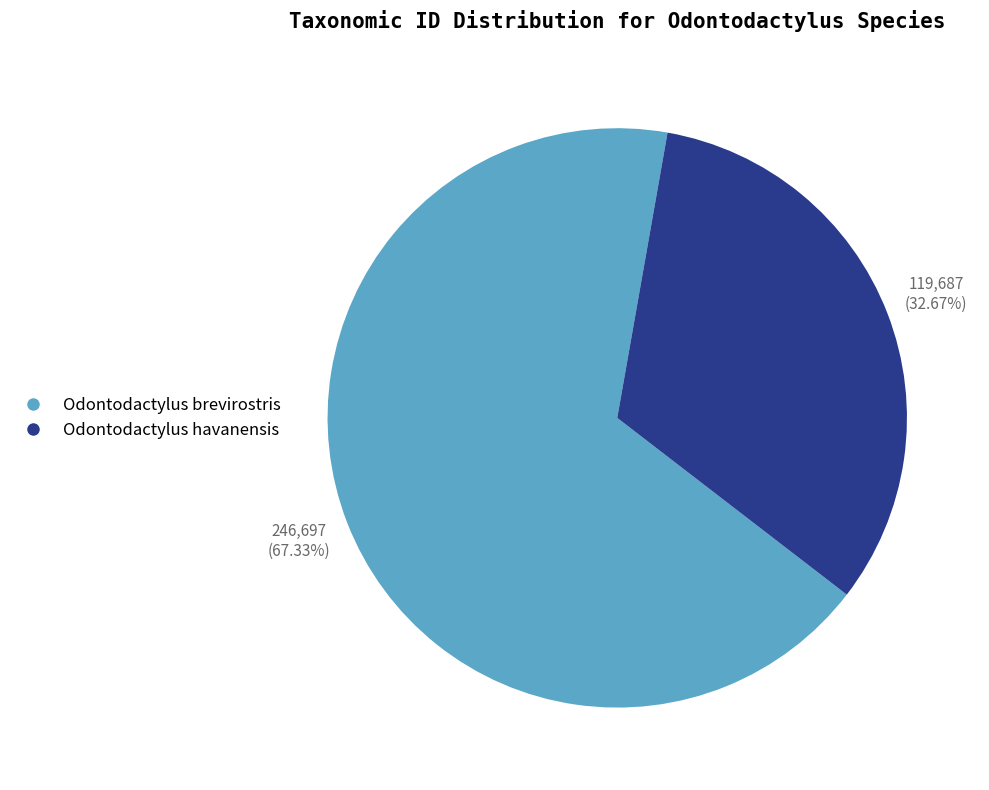

Count the number of slices in the pie.

2